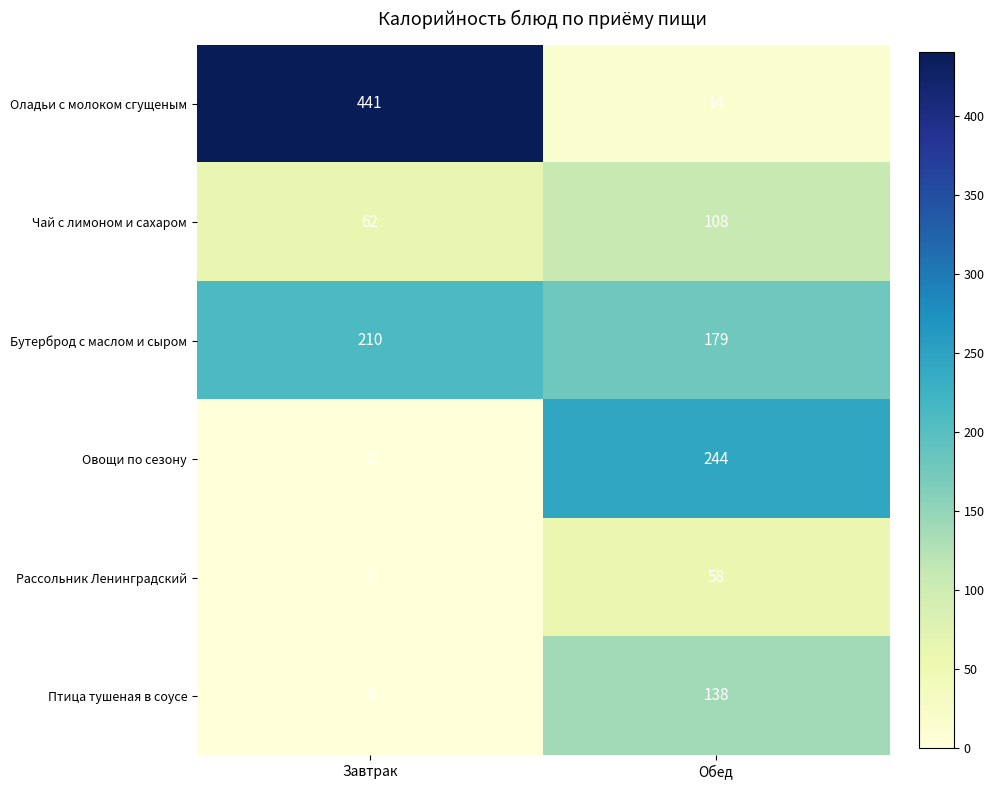

Which series changed the most between Завтрак and Обед?

Оладьи с молоком сгущеным